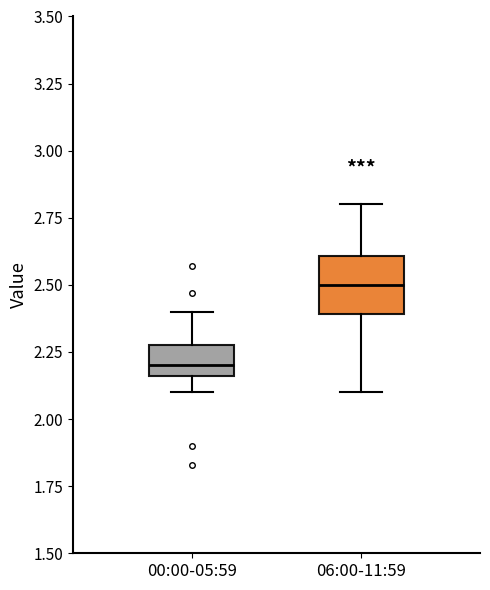

Comparing the boxes themselves (not the whiskers), which one is the tallest?

06:00-11:59